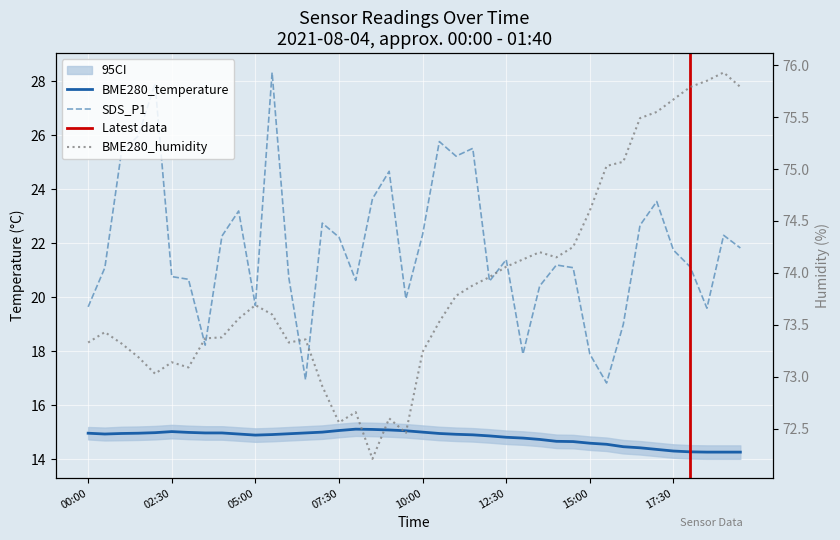

Reading right to left, extract all data points from this chart.

BME280_temperature: 19:30=14.3	19:00=14.3	18:30=14.3	18:00=14.3	17:30=14.3	17:00=14.4	16:30=14.4	16:00=14.5	15:30=14.6	15:00=14.6	14:30=14.7	14:00=14.7	13:30=14.7	13:00=14.8	12:30=14.8	12:00=14.9	11:30=14.9	11:00=14.9	10:30=15.0	10:00=15.0	09:30=15.1	09:00=15.1	08:30=15.1	08:00=15.1	07:30=15.1	07:00=15.0	06:30=15.0	06:00=14.9	05:30=14.9	05:00=14.9	04:30=14.9	04:00=15.0	03:30=15.0	03:00=15.0	02:30=15.0	02:00=15.0	01:30=15.0	01:00=15.0	00:30=14.9	00:00=15.0
BME280_humidity: 19:30=75.8	19:00=75.9	18:30=75.8	18:00=75.8	17:30=75.7	17:00=75.5	16:30=75.5	16:00=75.1	15:30=75.0	15:00=74.6	14:30=74.2	14:00=74.2	13:30=74.2	13:00=74.1	12:30=74.1	12:00=74.0	11:30=73.9	11:00=73.8	10:30=73.5	10:00=73.2	09:30=72.5	09:00=72.6	08:30=72.2	08:00=72.7	07:30=72.6	07:00=72.9	06:30=73.4	06:00=73.3	05:30=73.6	05:00=73.7	04:30=73.6	04:00=73.4	03:30=73.4	03:00=73.1	02:30=73.1	02:00=73.0	01:30=73.2	01:00=73.3	00:30=73.4	00:00=73.3
SDS_P1: 19:30=21.8	19:00=22.3	18:30=19.6	18:00=21.1	17:30=21.8	17:00=23.6	16:30=22.7	16:00=19.0	15:30=16.8	15:00=17.9	14:30=21.1	14:00=21.2	13:30=20.4	13:00=17.9	12:30=21.4	12:00=20.6	11:30=25.5	11:00=25.2	10:30=25.8	10:00=22.3	09:30=19.9	09:00=24.7	08:30=23.6	08:00=20.6	07:30=22.2	07:00=22.8	06:30=16.9	06:00=20.7	05:30=28.3	05:00=19.7	04:30=23.2	04:00=22.3	03:30=18.2	03:00=20.7	02:30=20.8	02:00=27.9	01:30=26.0	01:00=25.4	00:30=21.1	00:00=19.6